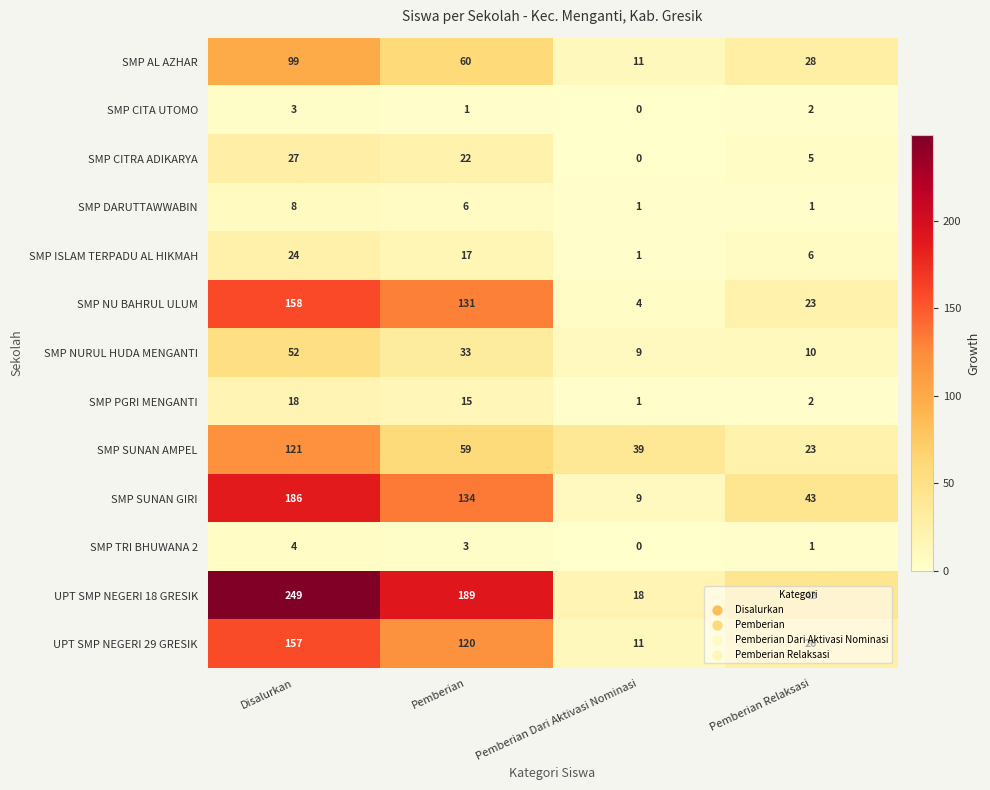

Rank the categories by SMP TRI BHUWANA 2 value from lowest to highest.

Pemberian Dari Aktivasi Nominasi, Pemberian Relaksasi, Pemberian, Disalurkan